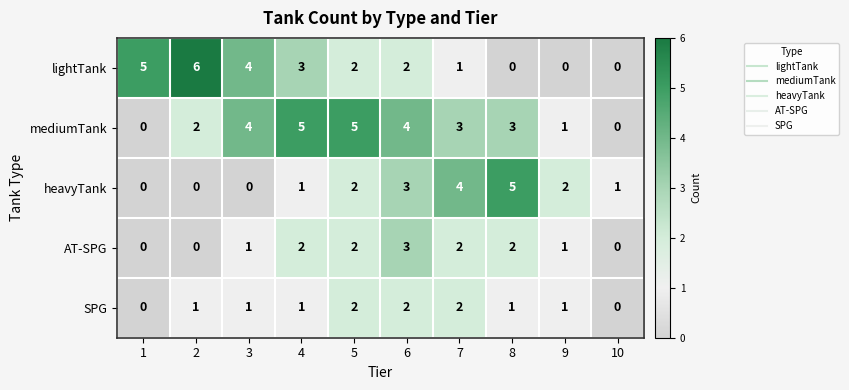

Count the mediumTank values in the range 1 to 4.

6